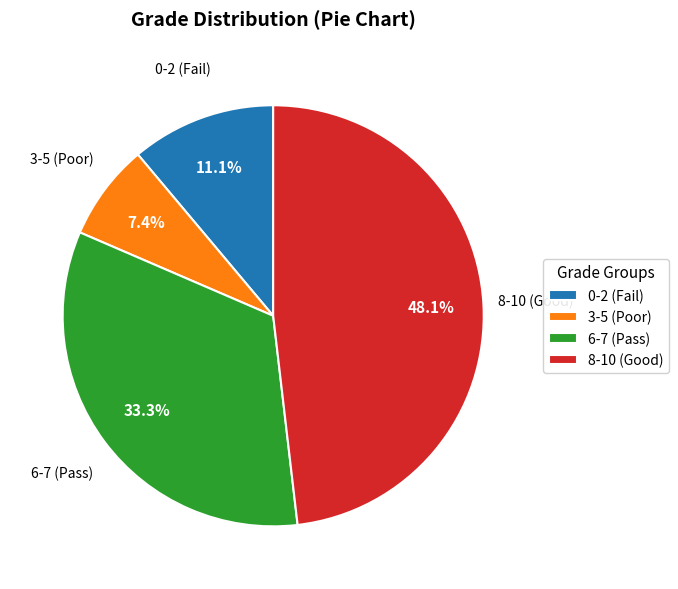

What percentage is NOT represented by 8-10 (Good)?

51.9%